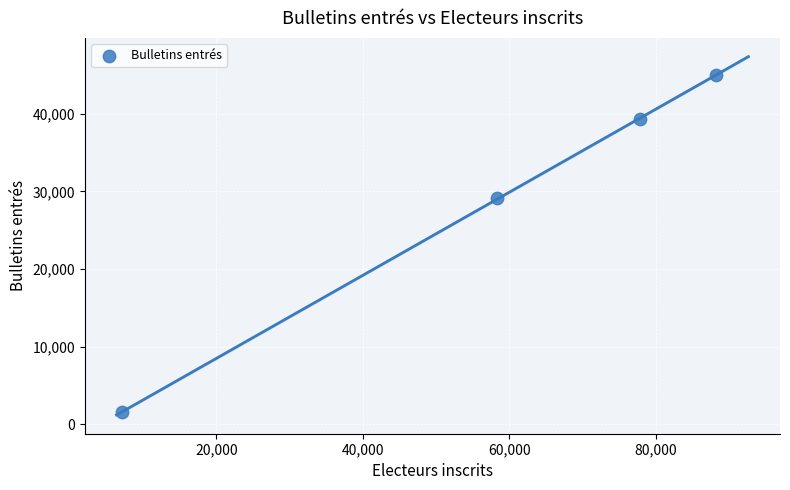

What Y value in the scatter plot is closest to 23273?

29088